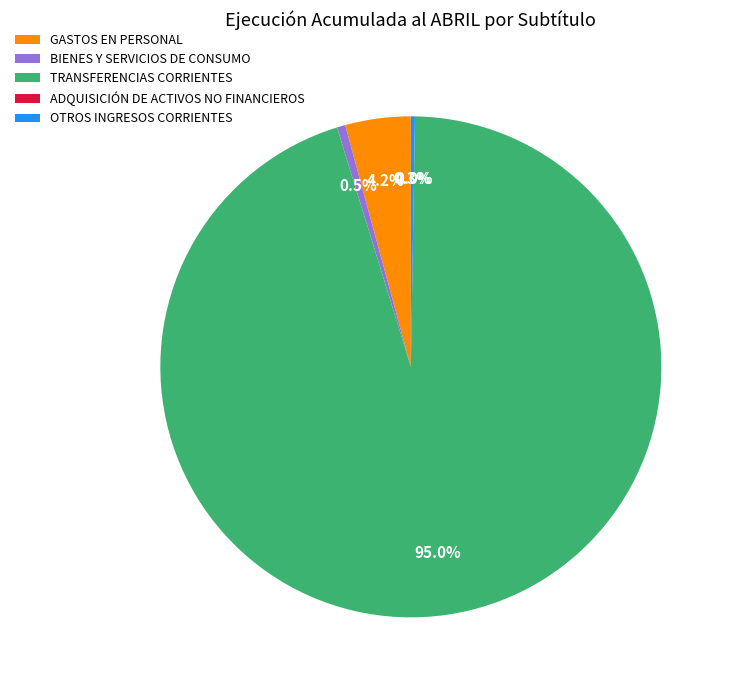

True or false: TRANSFERENCIAS CORRIENTES accounts for 95% of the total.

True